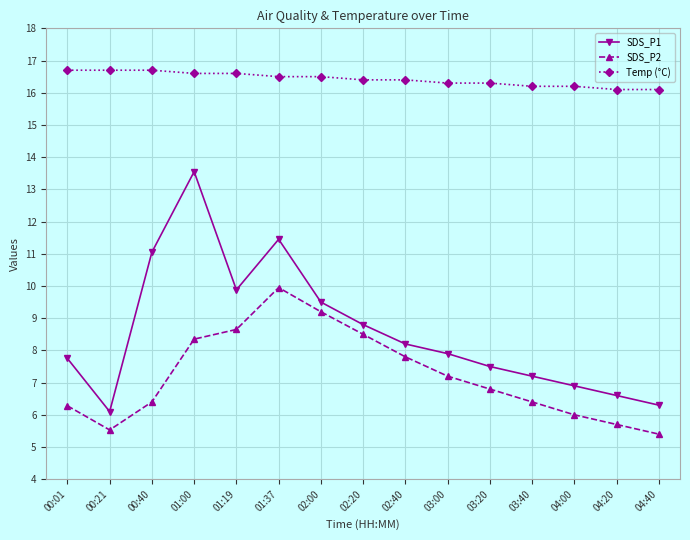

Is it true that SDS_P2 equals 17.8 at 01:37?

False